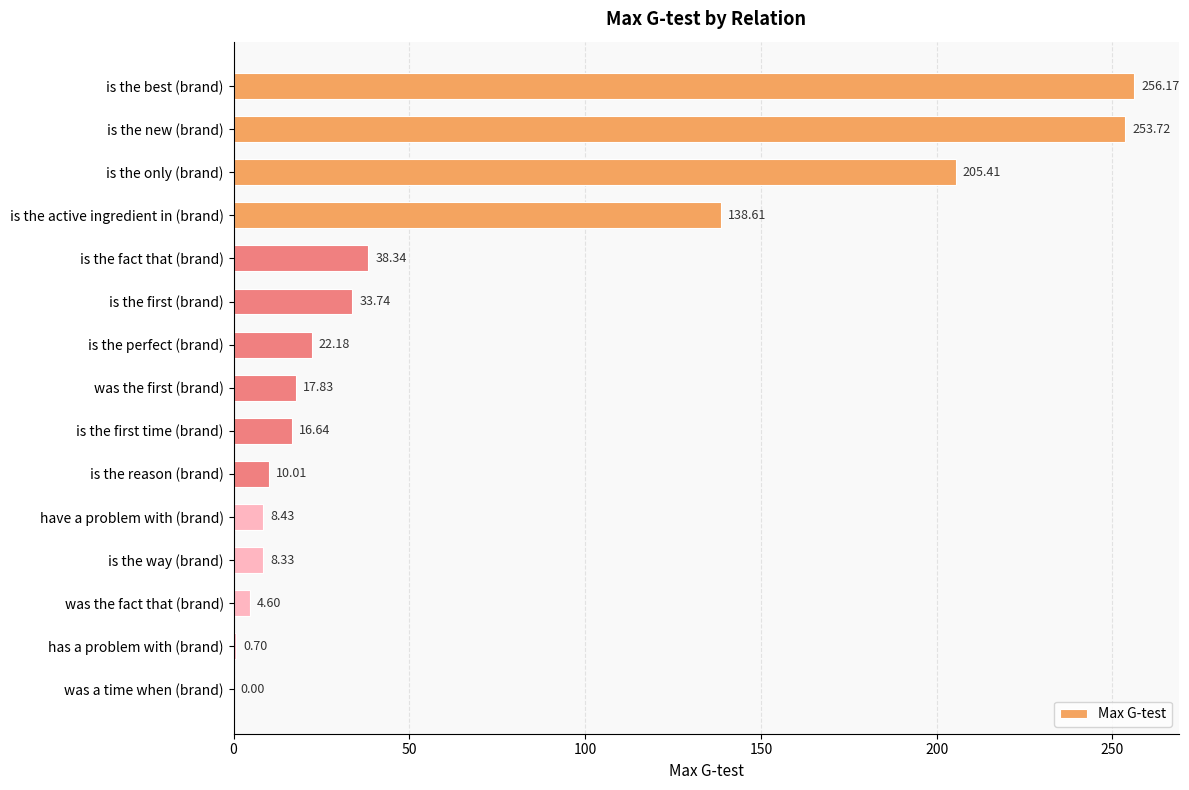

Where is the data nearest to the value 128?

is the active ingredient in (brand)